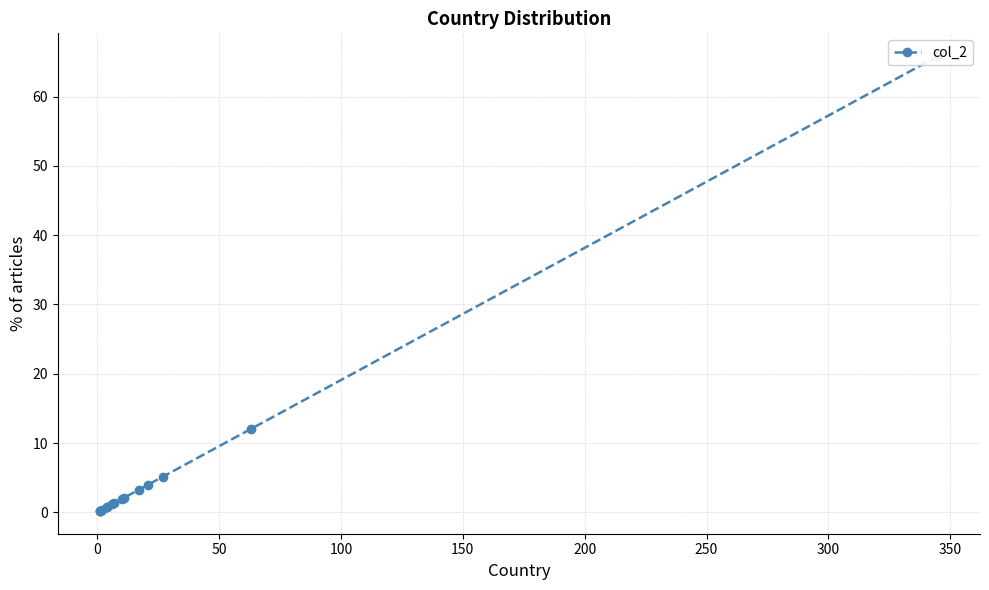

What position from the right is 100?

12